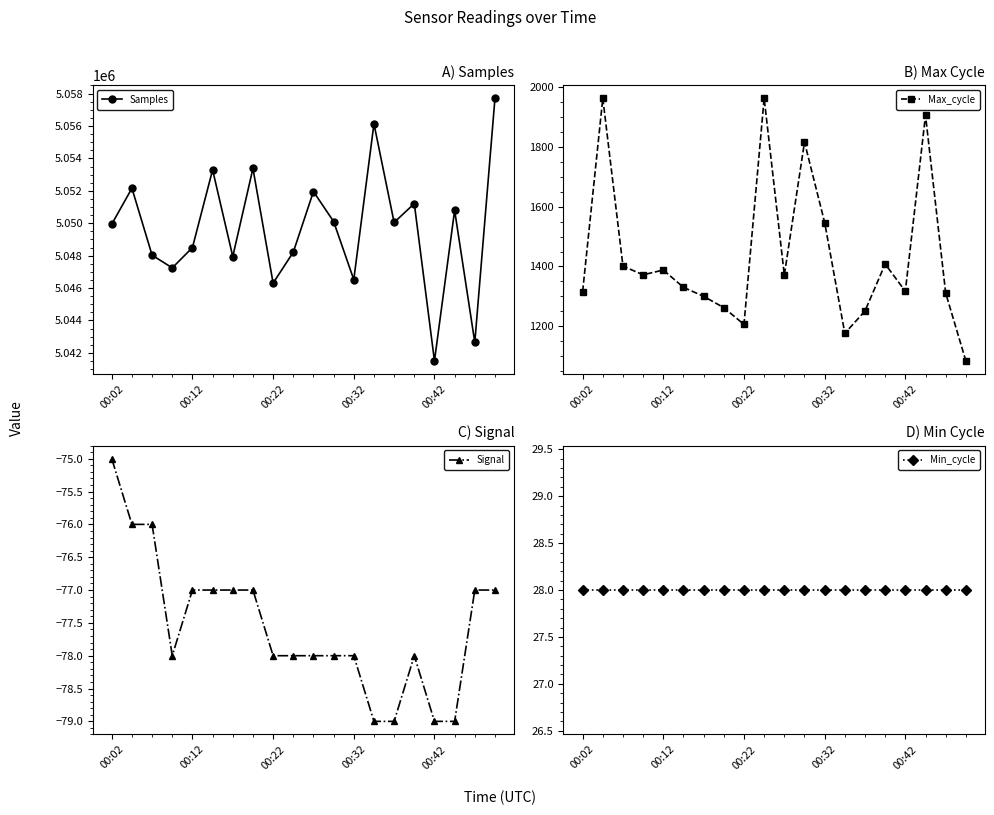

At which label does Signal reach its peak?

00:02